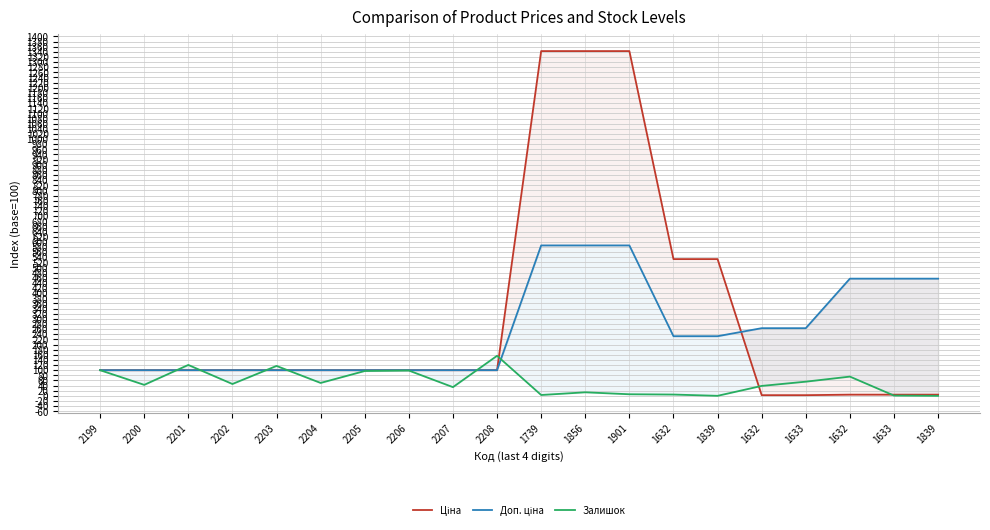

Where do Доп. ціна and Ціна first cross each other?

1839 and 1632